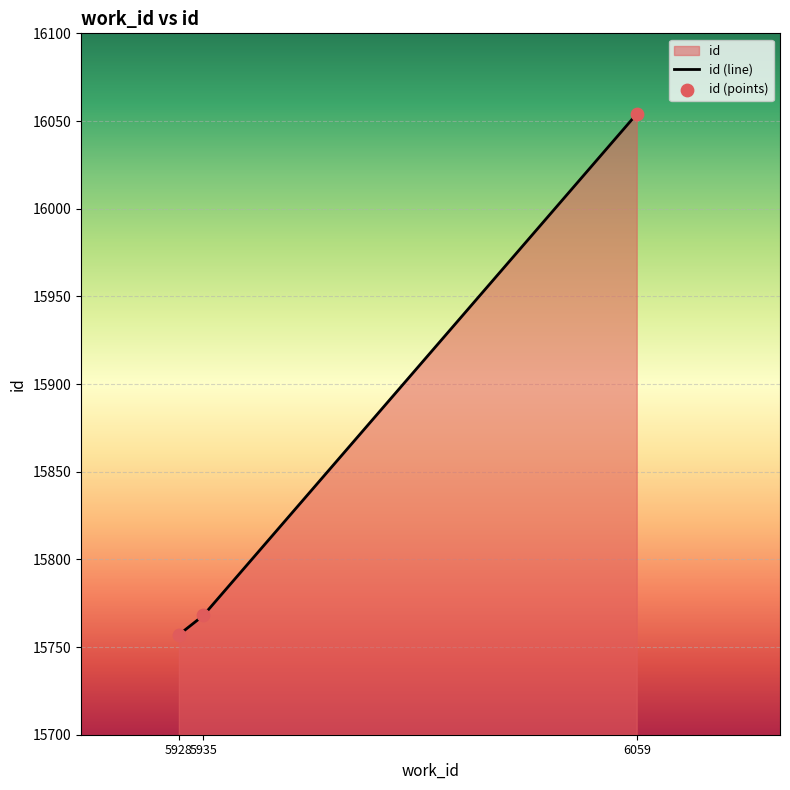

Which has a higher value, 5928 or 5935?

5935